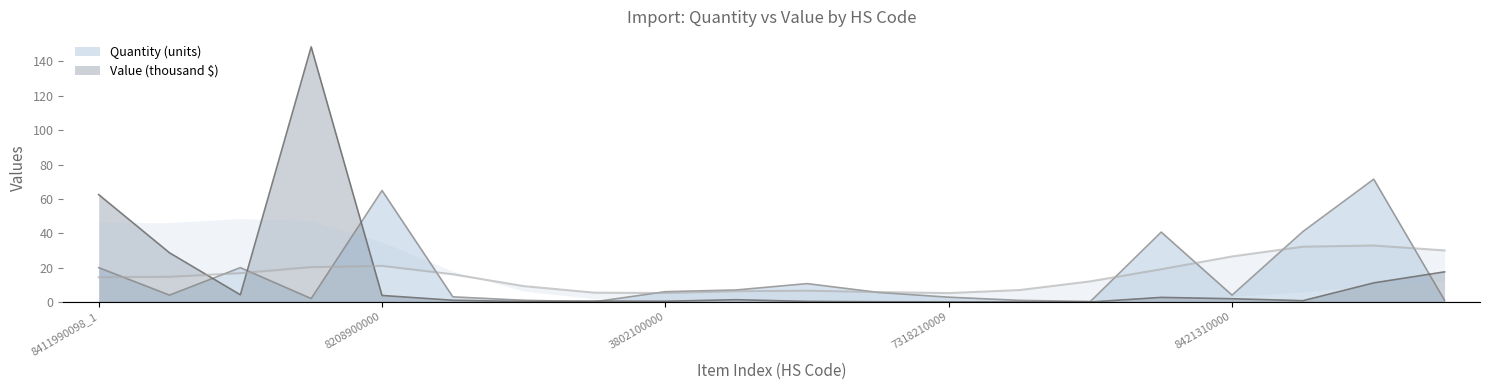

At which label does Value (thousand $) reach its peak?

8428320000